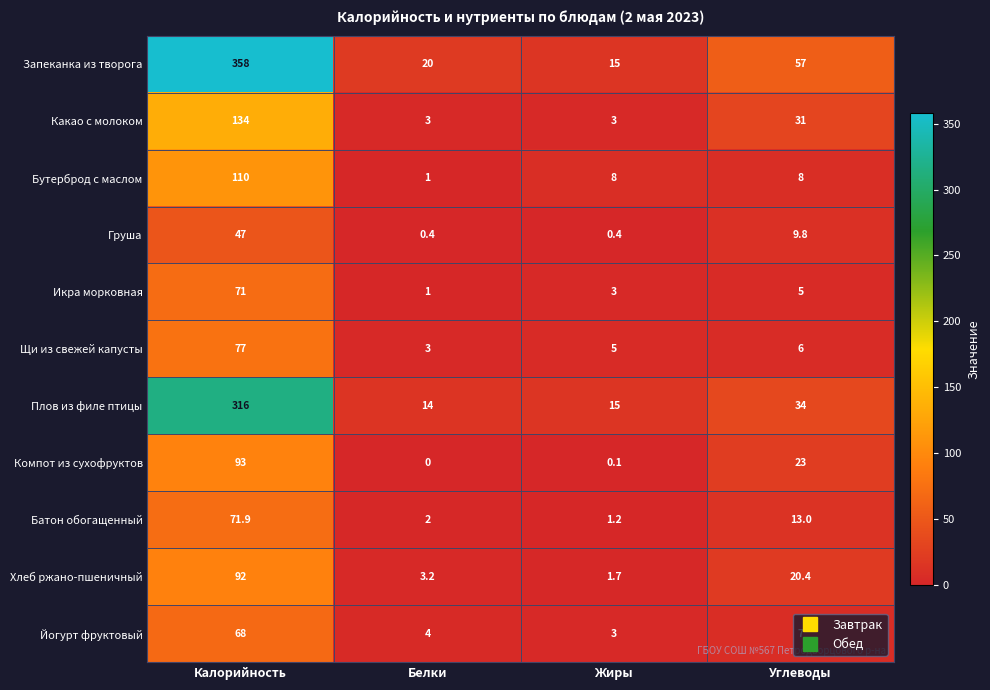

What is the approximate value of Йогурт фруктовый at Калорийность?

68.0